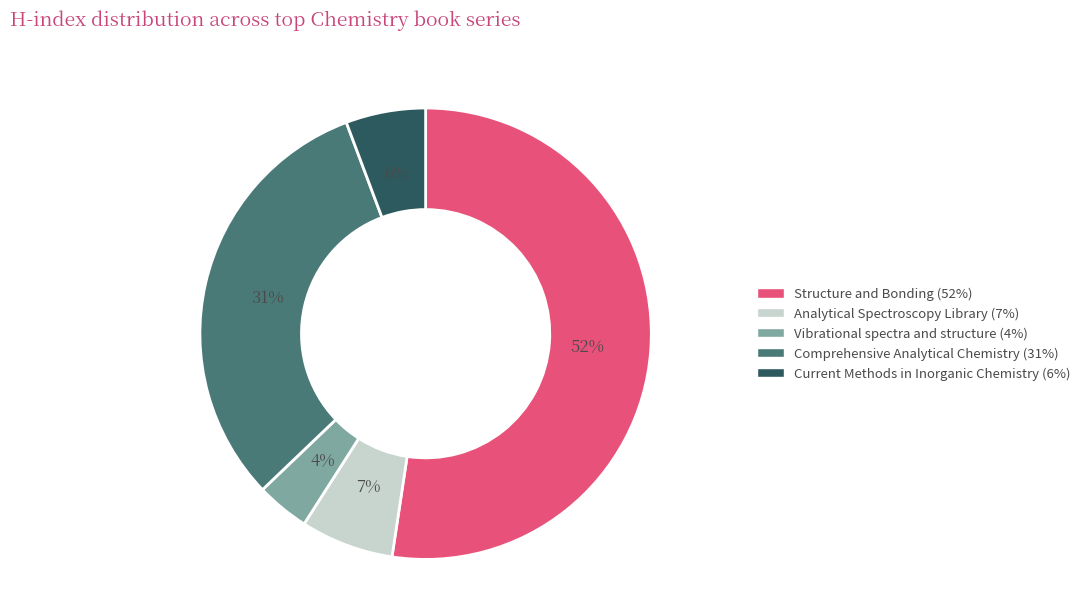

How many slices are in this pie chart?

5